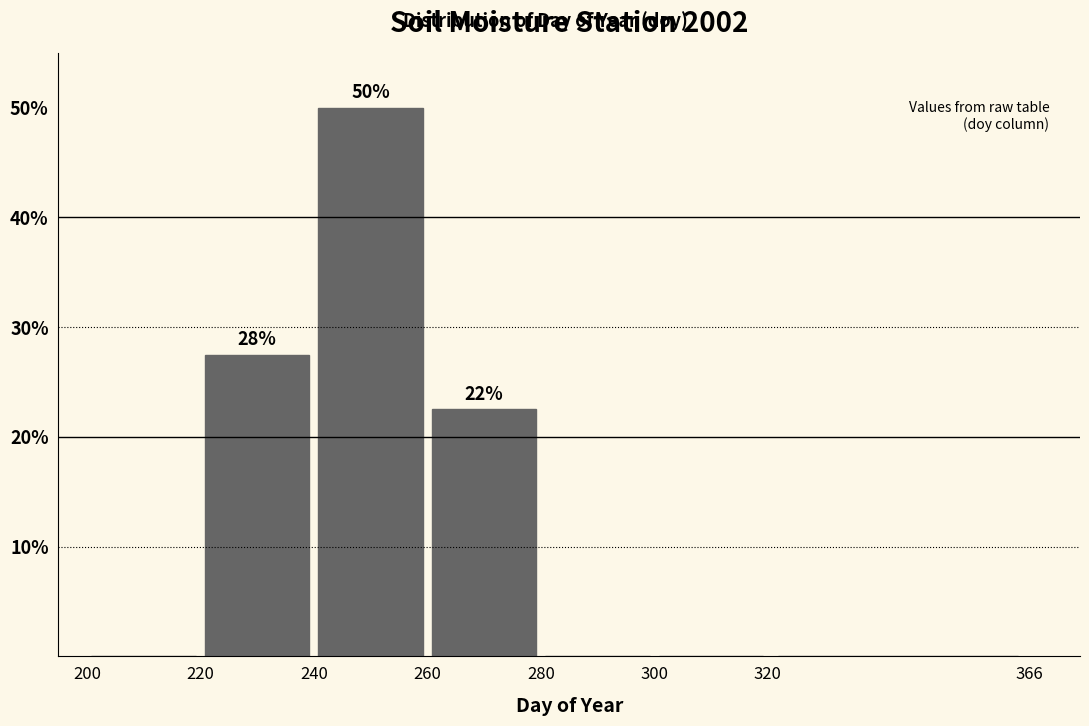

Over which range of the x-axis is the bar tallest?

240 to 260